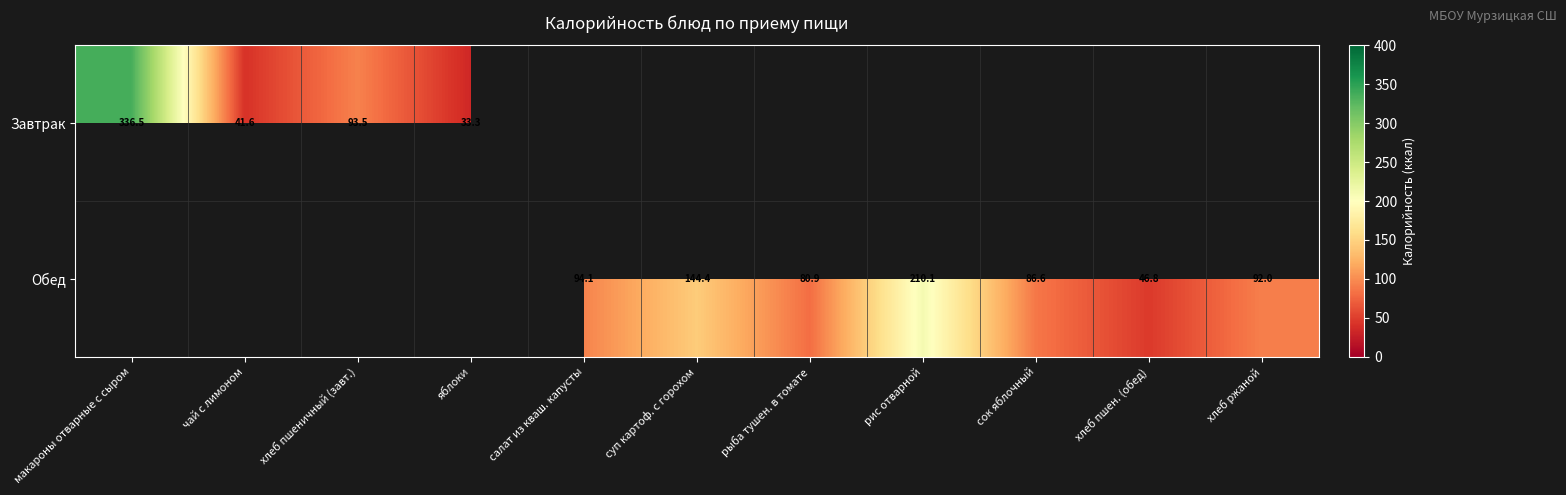

The value of Завтрак at макароны отварные с сыром is 336.5. True or false?

True